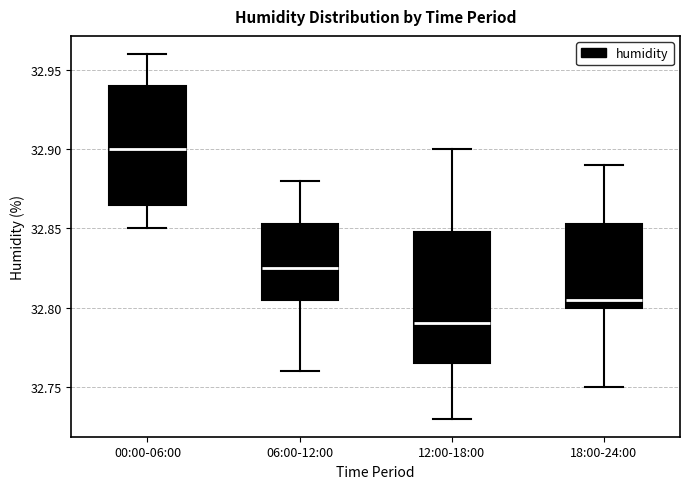

Reading left to right, transcribe this box plot: for each box, give where its median line is, the range the box spans, and where its two whiskers end, as read against the y-axis. The values are not printed on the chart, so give them approximately, as read against the axis.

00:00-06:00: median 32.900, box 32.865 to 32.940, whiskers 32.850 to 32.960
06:00-12:00: median 32.825, box 32.805 to 32.855, whiskers 32.760 to 32.880
12:00-18:00: median 32.790, box 32.765 to 32.850, whiskers 32.730 to 32.900
18:00-24:00: median 32.805, box 32.800 to 32.855, whiskers 32.750 to 32.890